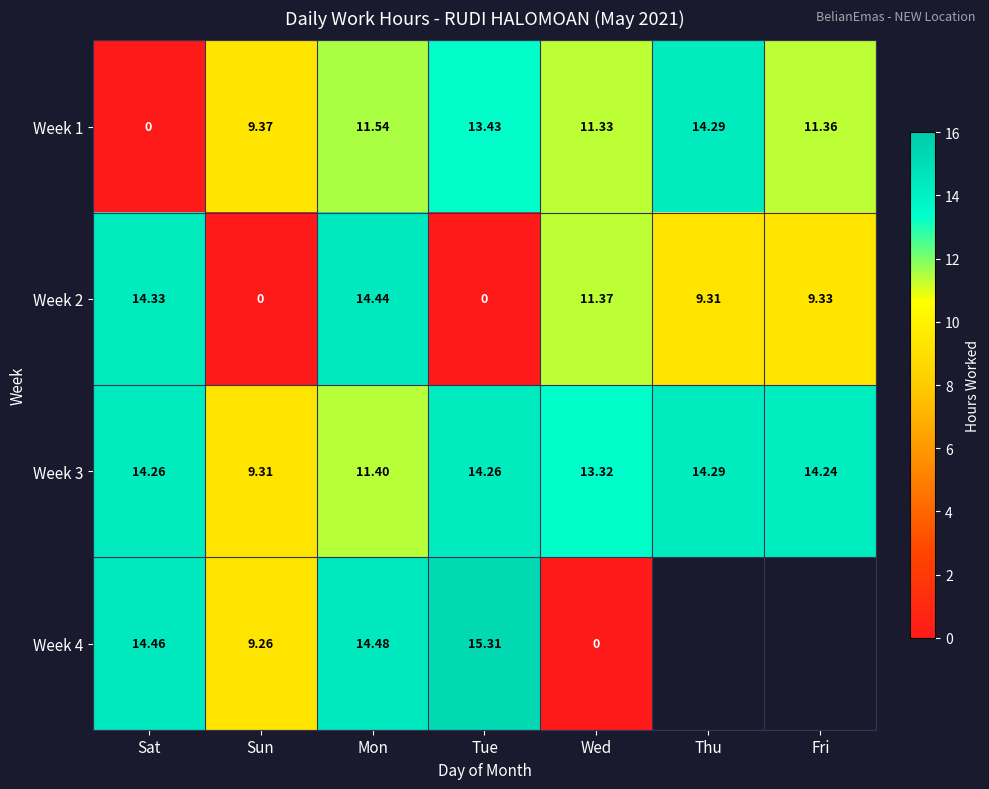

How many categories are shown in the chart?

7